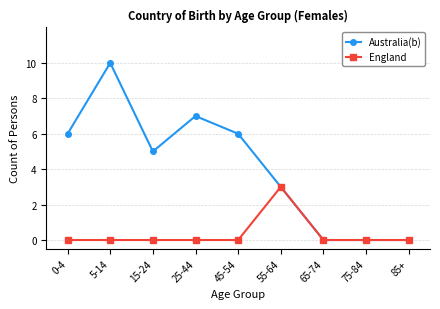

The value of England at 75-84 is 0. True or false?

True